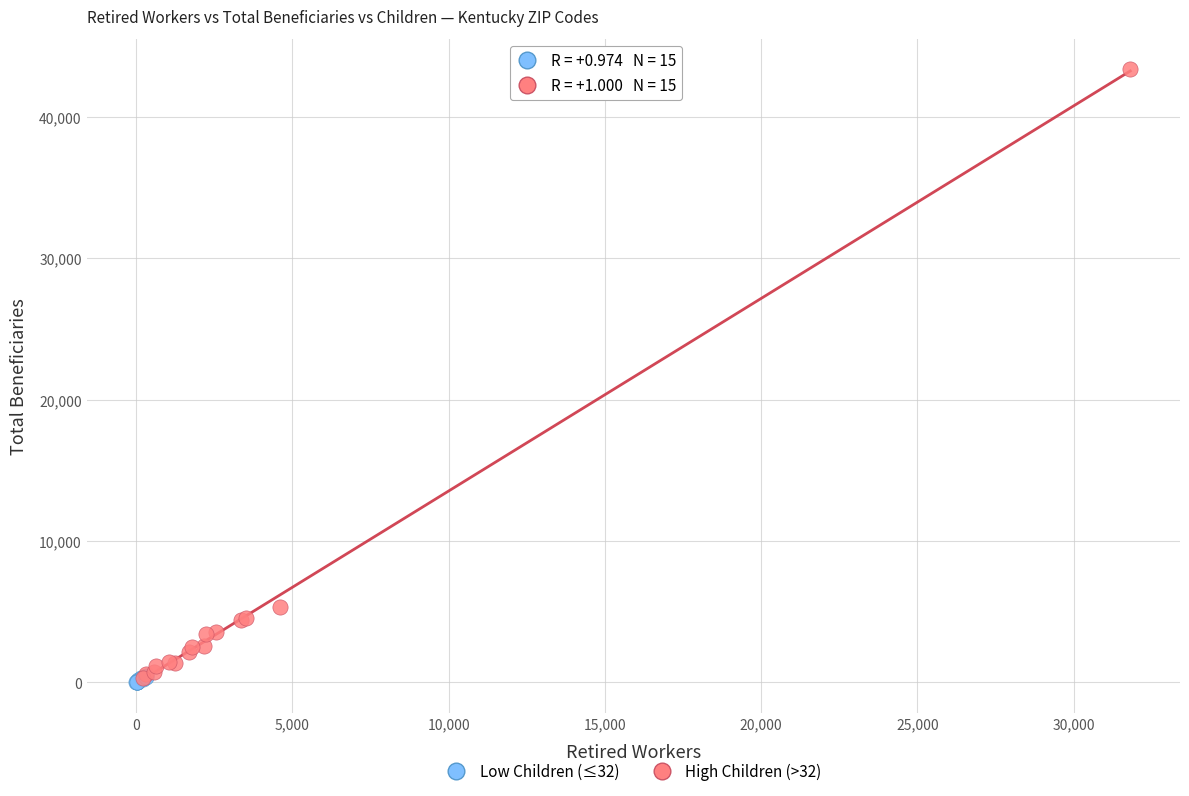

Which series has the largest Y range (max minus min)?

High Children (>32)